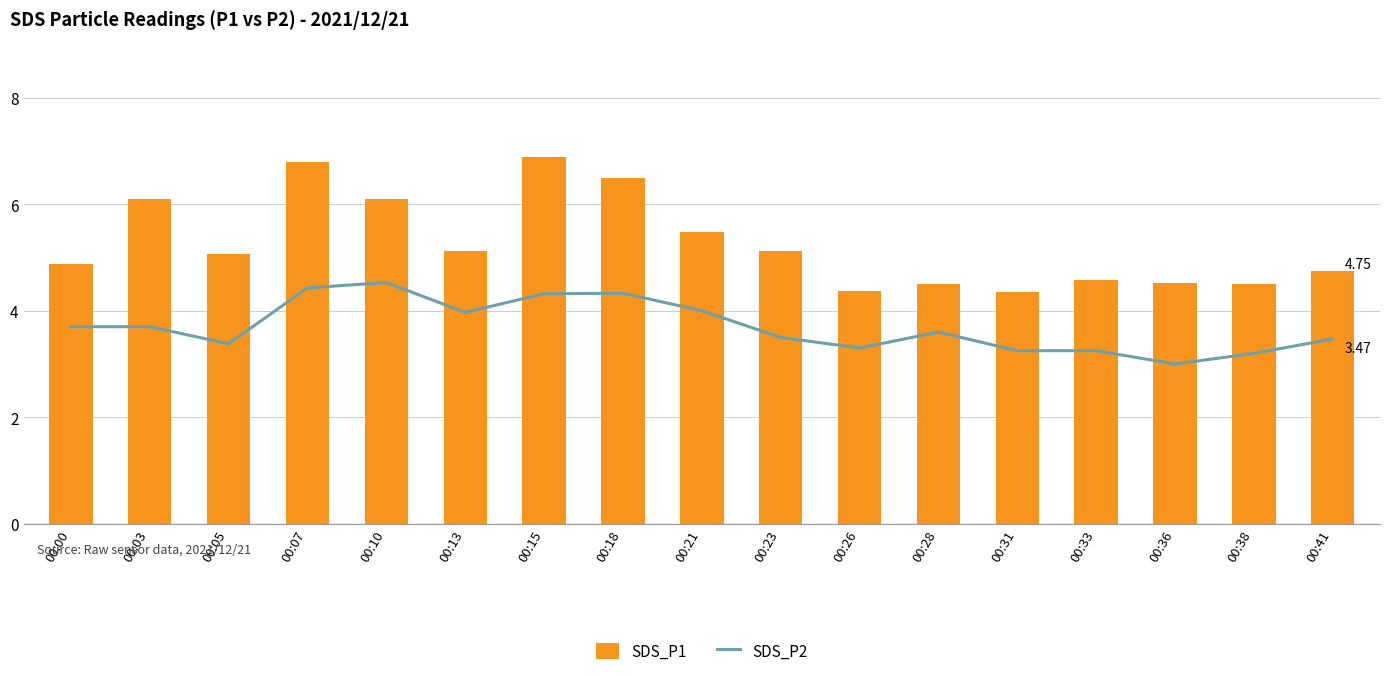

Between 00:26 and 00:38, which series saw the biggest shift?

SDS_P1